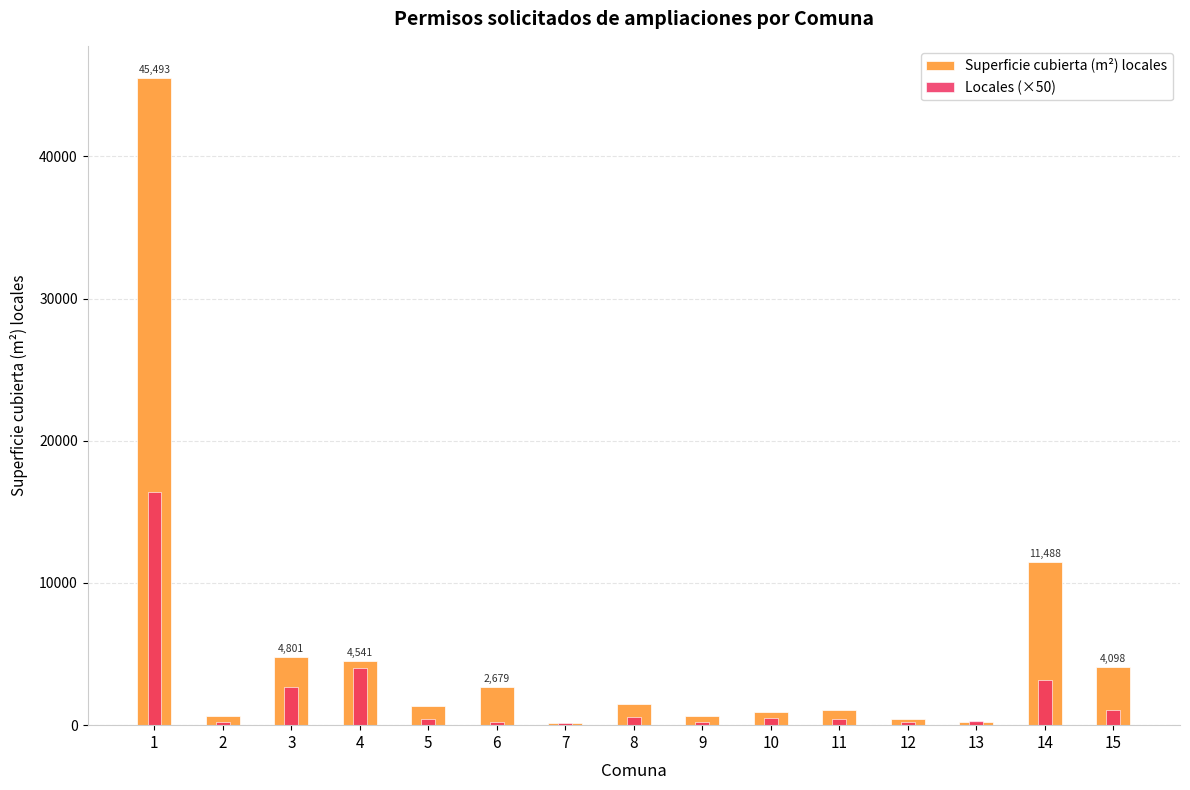

True or false: Superficie cubierta (m²) locales has a value of 4801 at 3.

True